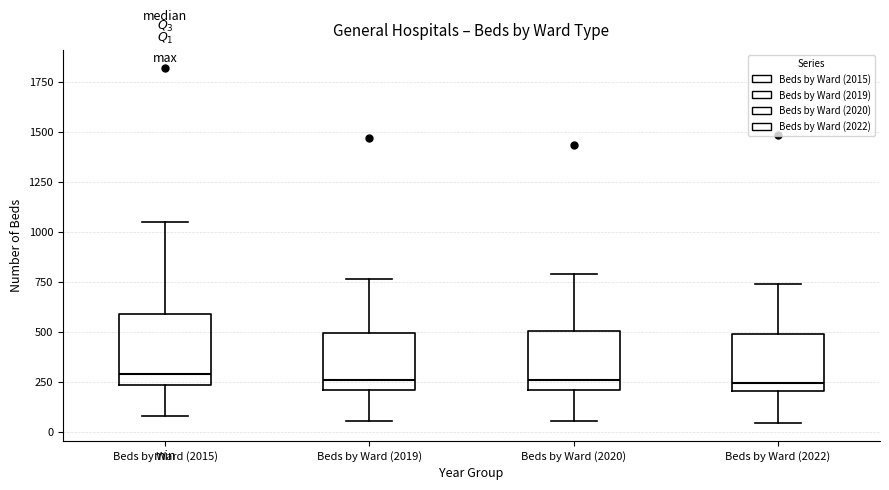

Which box is the tallest, from its lower edge to its upper edge?

Beds by Ward (2015)